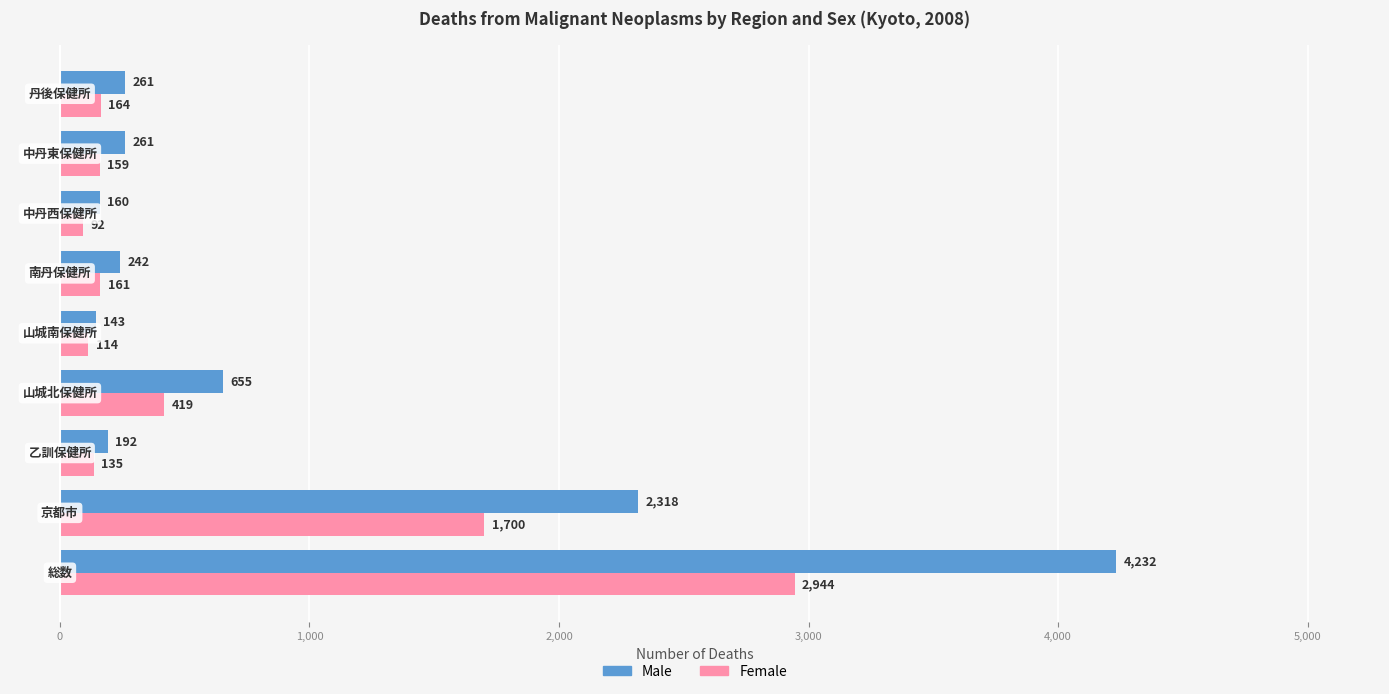

How many series are shown in this chart?

2